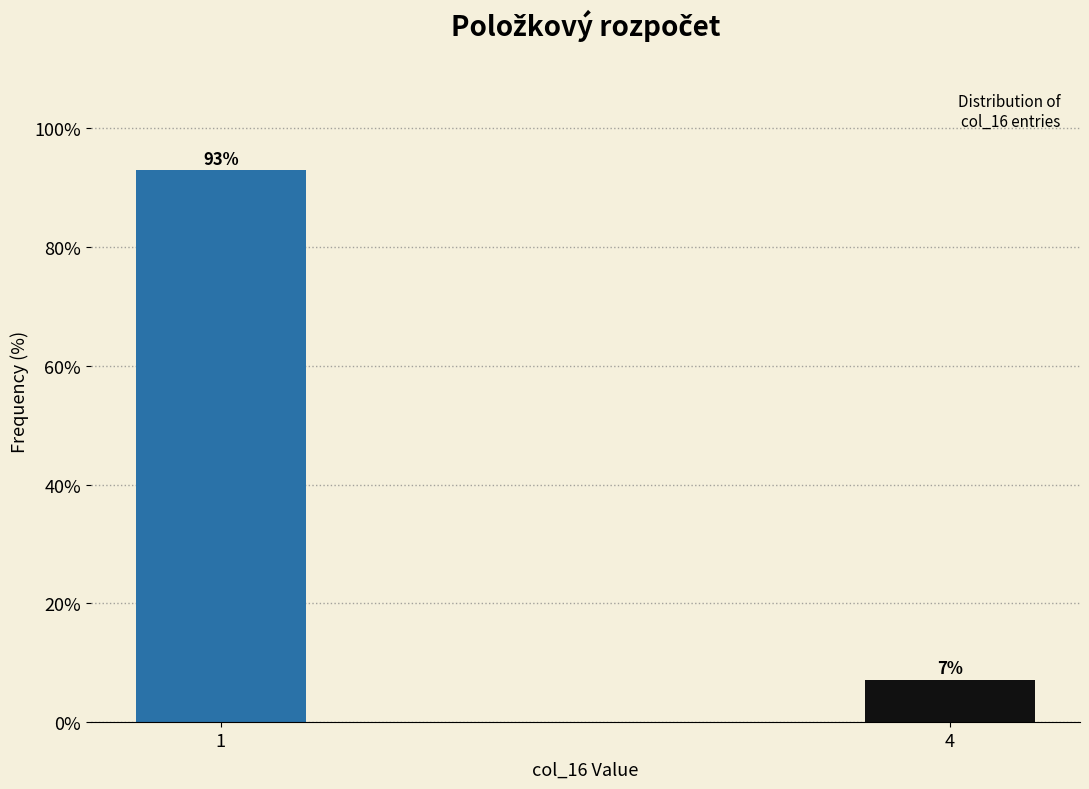

What is the sum of all values?

100.0